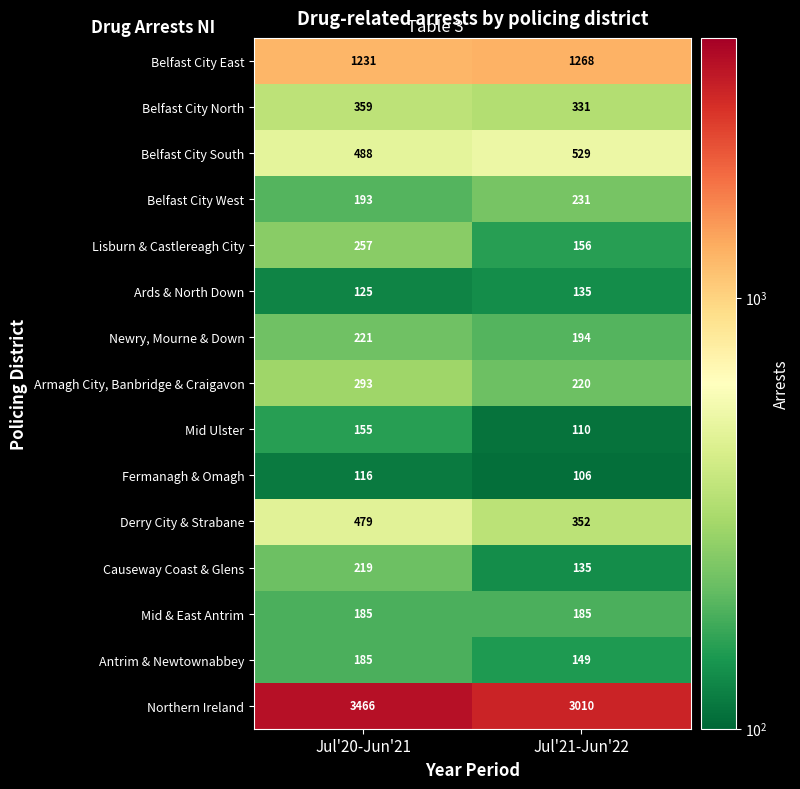

Which series has the largest total across all categories?

Northern Ireland